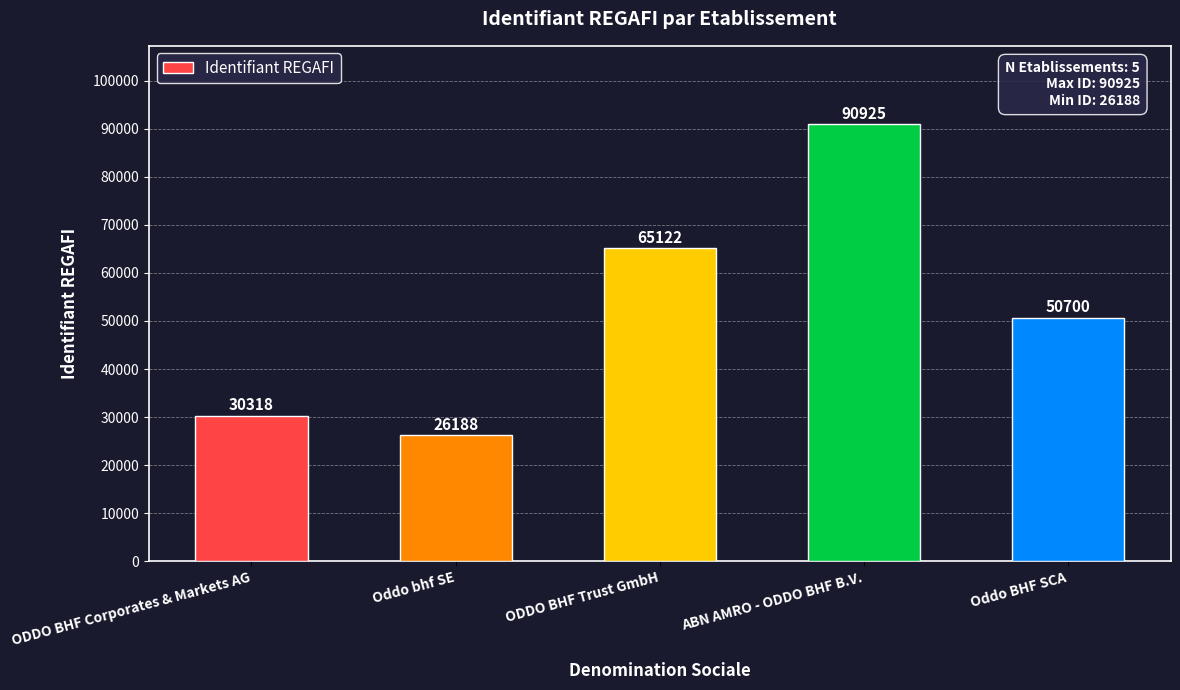

What is the ratio of the value at ODDO BHF Trust GmbH to the value at ODDO BHF Corporates & Markets AG?

2.1